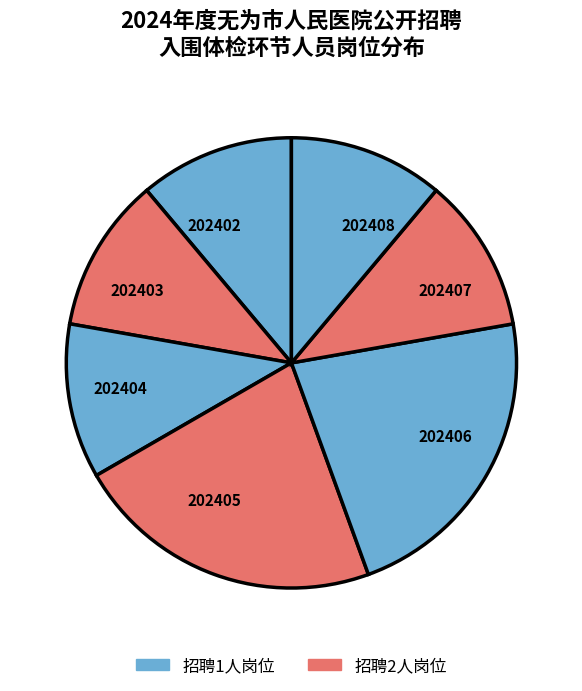

Approximately how many times larger is the value at 202408 compared to 202406?

0.5